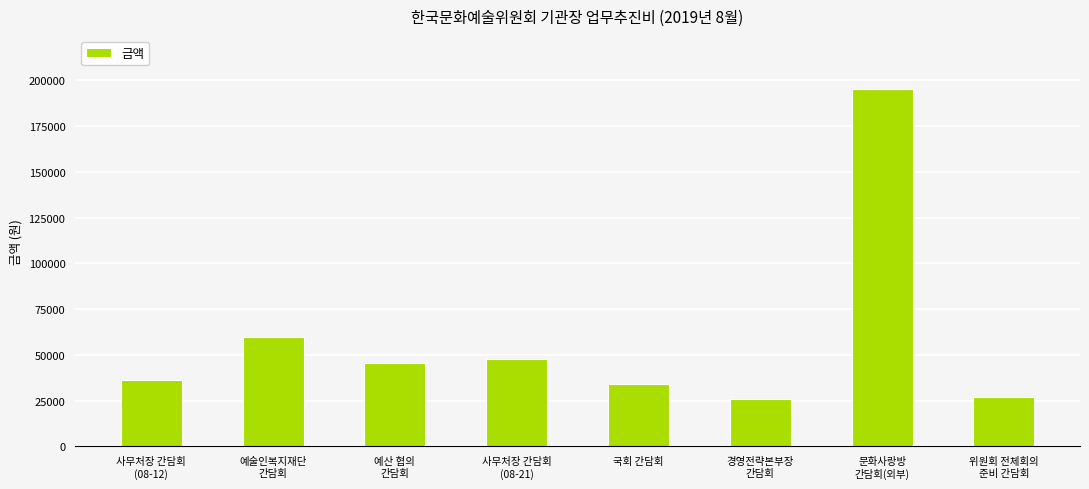

The value at 경영전략본부장
간담회 is 37674. True or false?

False